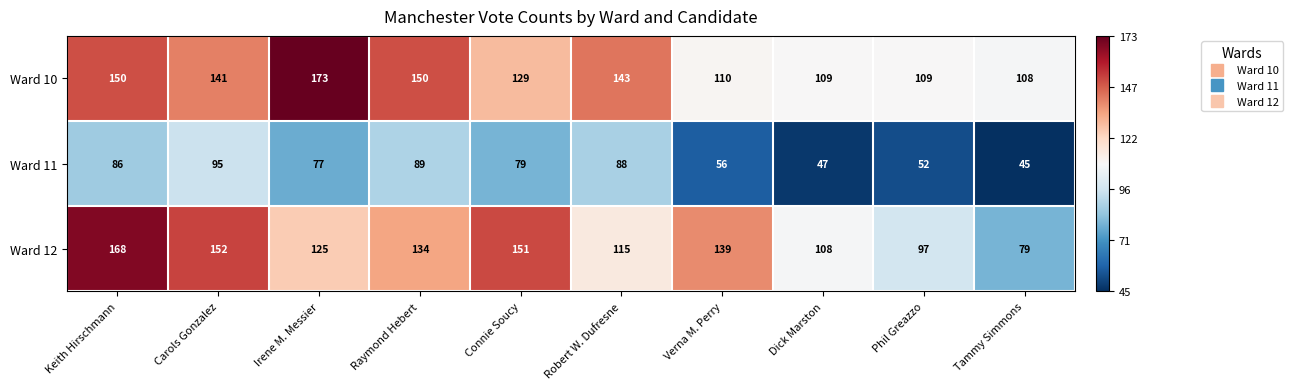

How many categories are shown in the chart?

10